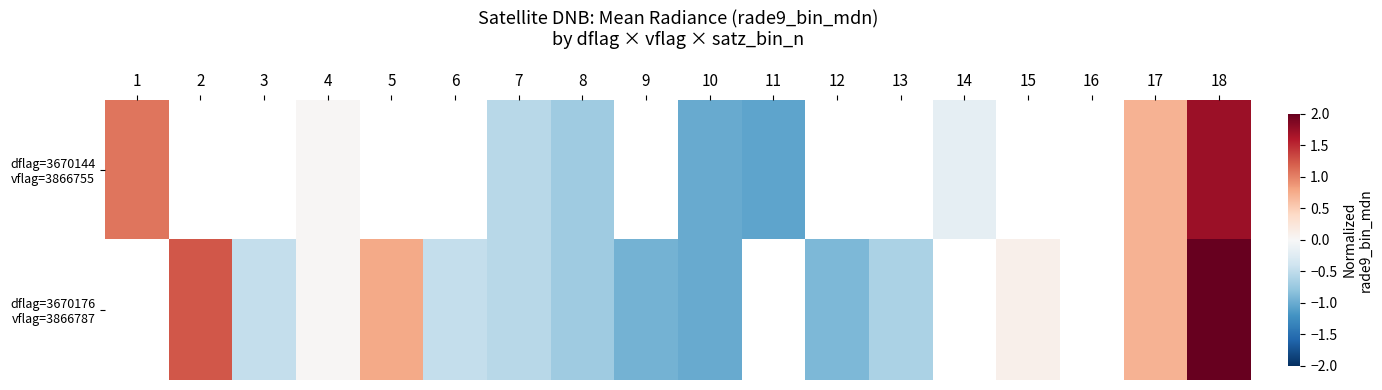

At 7, list the series in order from smallest to largest.

dflag=3670144 vflag=3866755, dflag=3670176 vflag=3866787